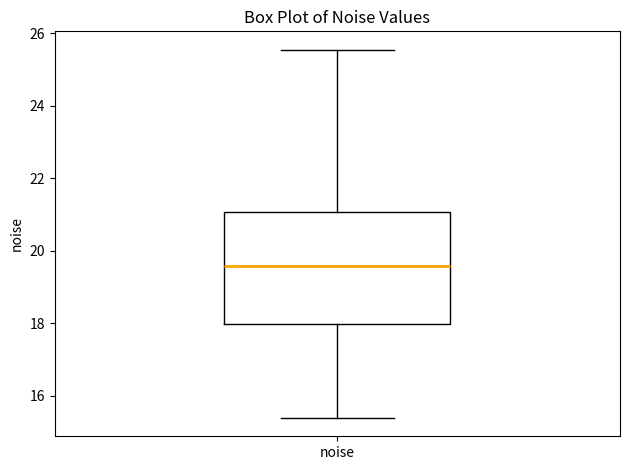

Transcribe this box plot: give where the median line is, the range the box spans, and where the two whiskers end, as read against the y-axis. The values are not printed on the chart, so give them approximately, as read against the axis.

median 19.6, box 18.0 to 21.0, whiskers 15.4 to 25.6